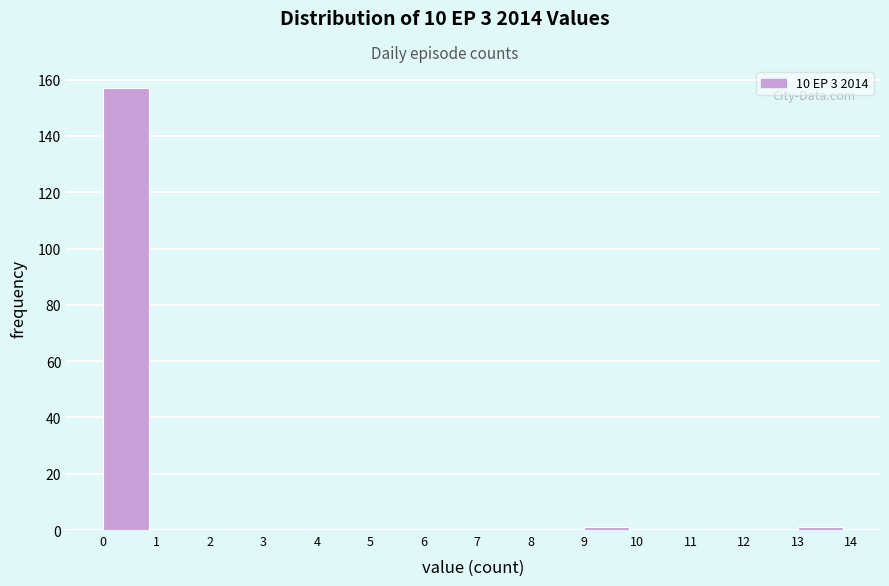

Which range on the x-axis has the tallest bar?

0 to 1